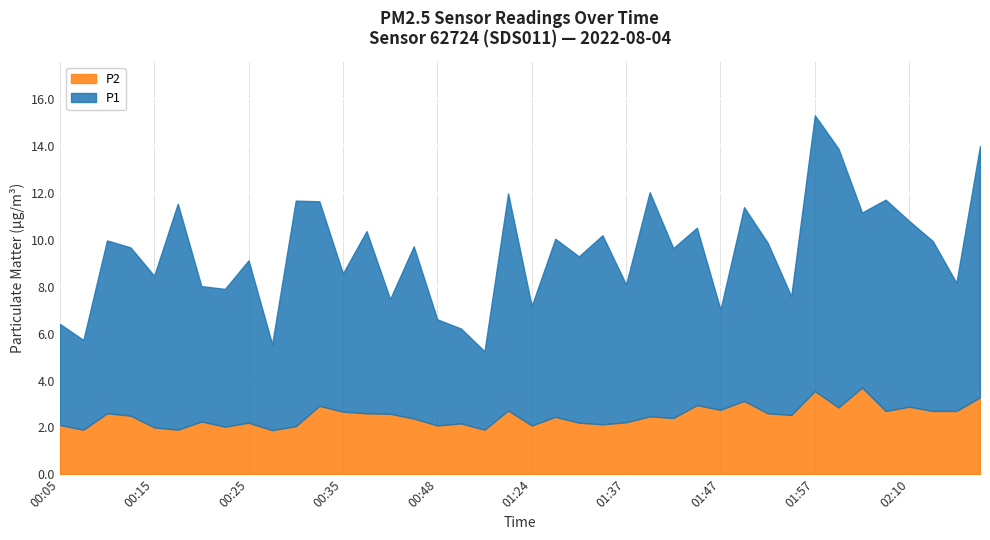

True or false: P2 and P1 intersect in this chart.

False